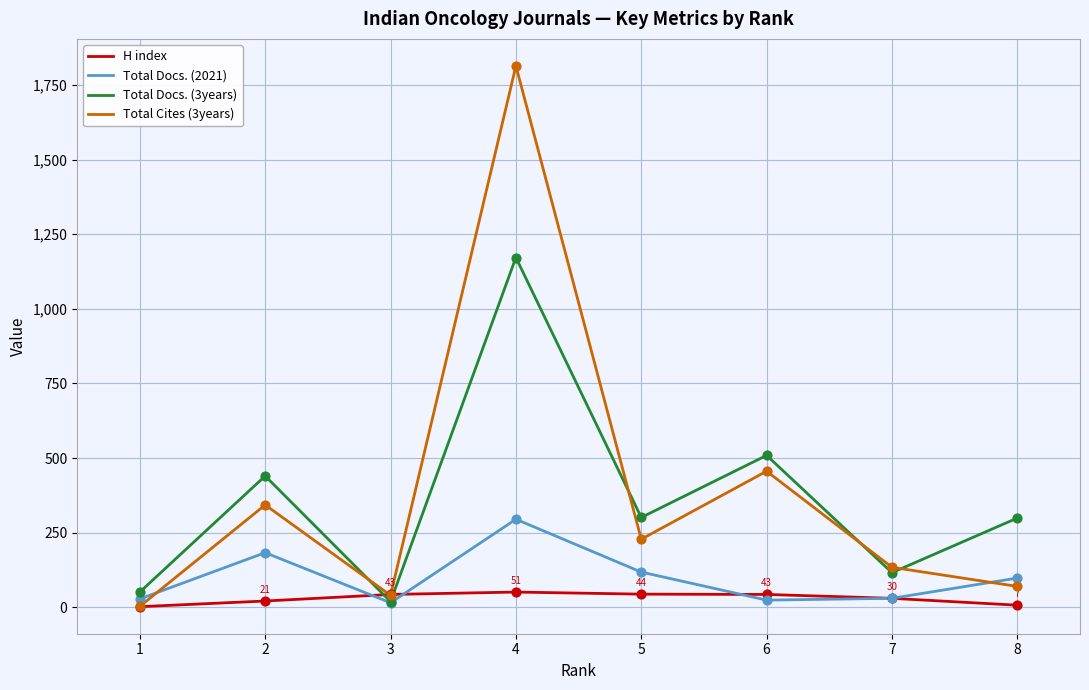

Which series has the largest range (max minus min)?

Total Cites (3years)